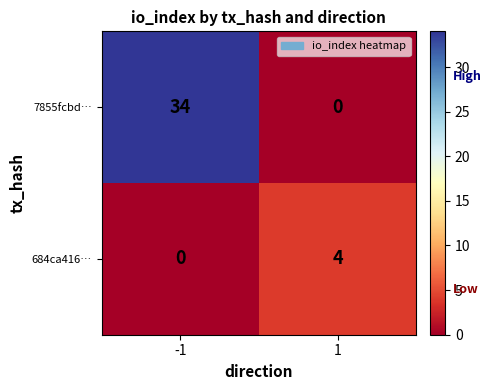

How many values in the 7855fcbd… series are below 34?

1